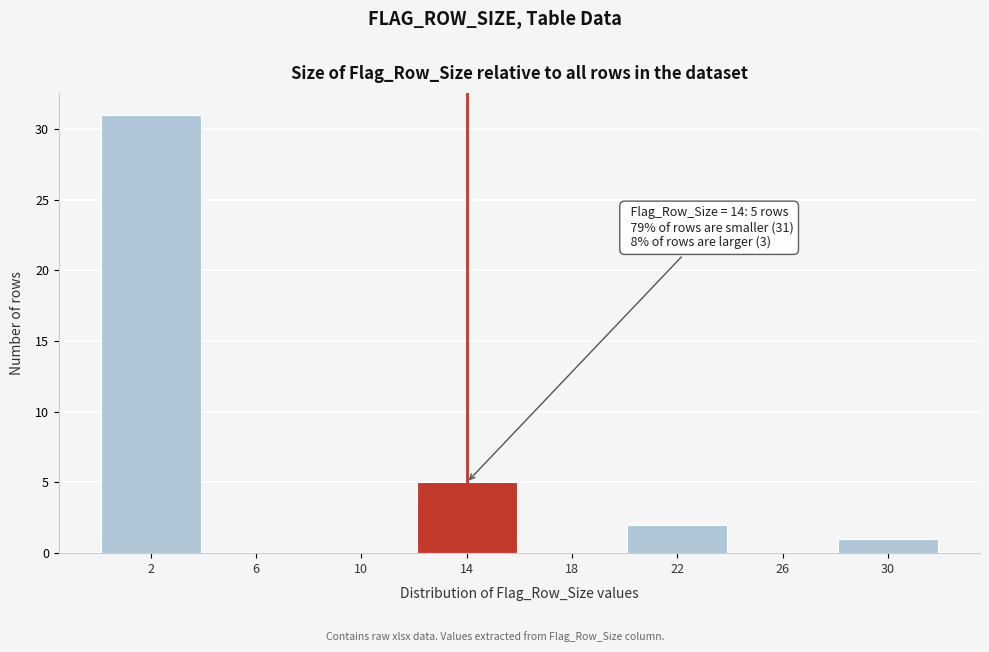

Which range on the x-axis has the tallest bar?

0 to 4